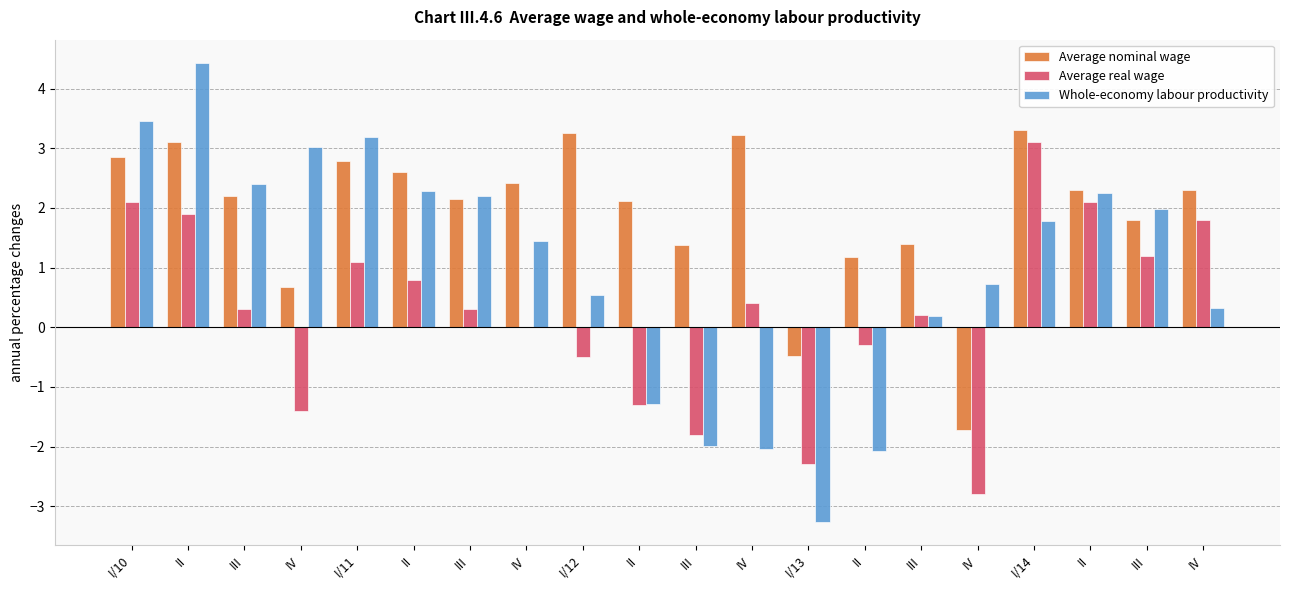

List the series in order of their peak value, lowest first.

Average real wage, Average nominal wage, Whole-economy labour productivity